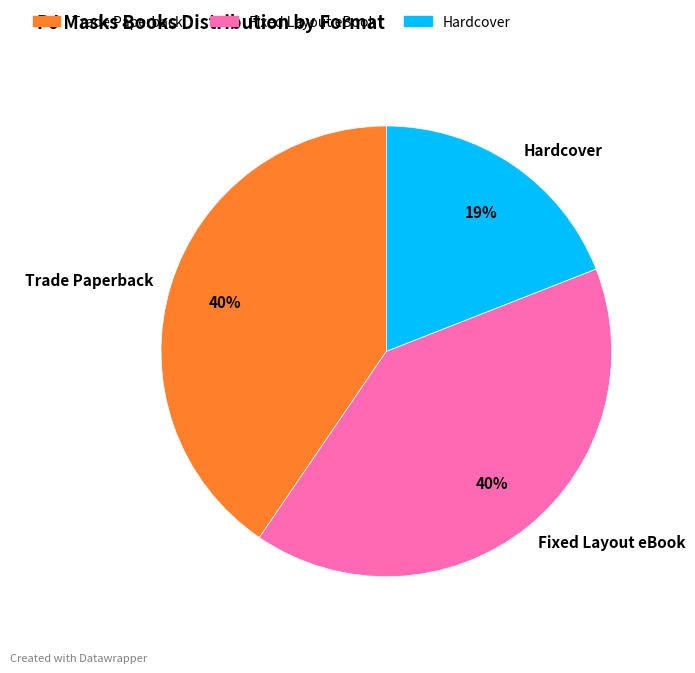

The Trade Paperback slice represents 40% of the pie. True or false?

True